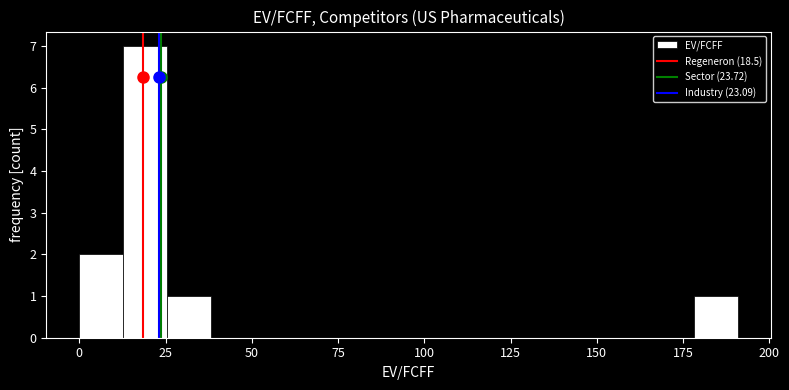

Read against the x-axis, roughly where is the centre of the tallest bar?

20